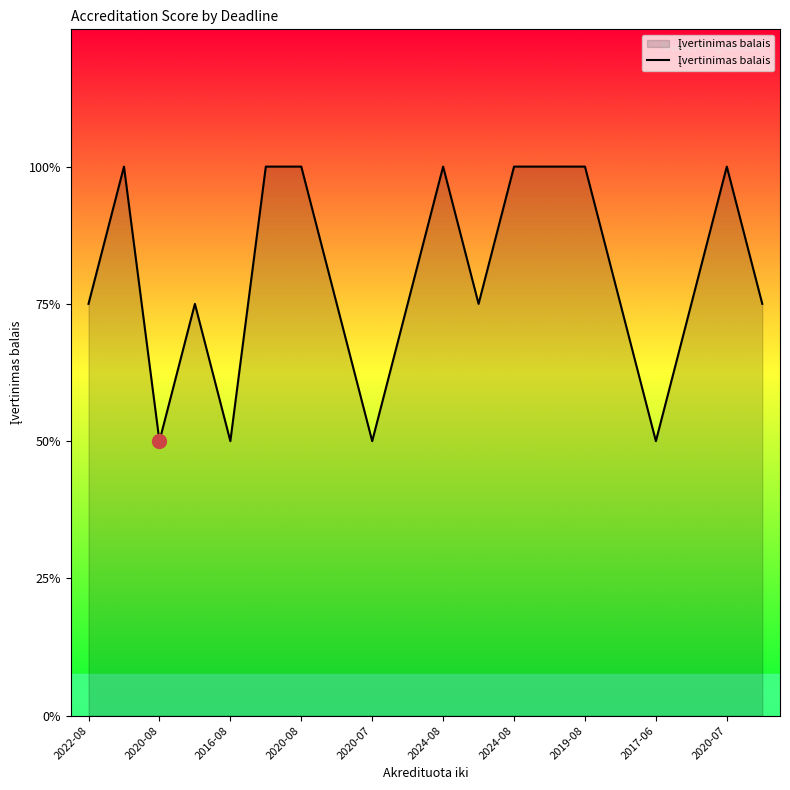

Is this an area chart (filled region under the line)?

Yes